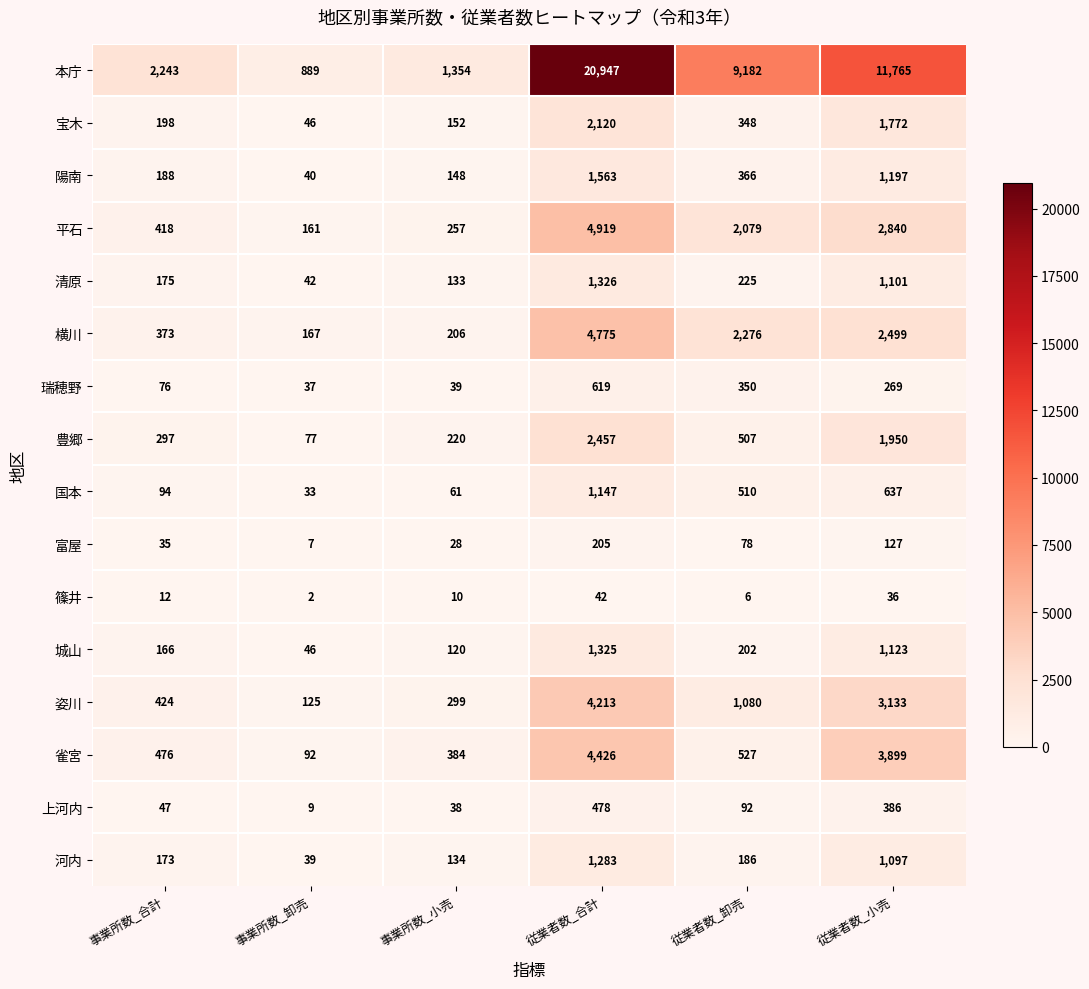

Rank the series at 従業者数_卸売 from lowest to highest value.

篠井, 富屋, 上河内, 河内, 城山, 清原, 宝木, 瑞穂野, 陽南, 豊郷, 国本, 雀宮, 姿川, 平石, 横川, 本庁